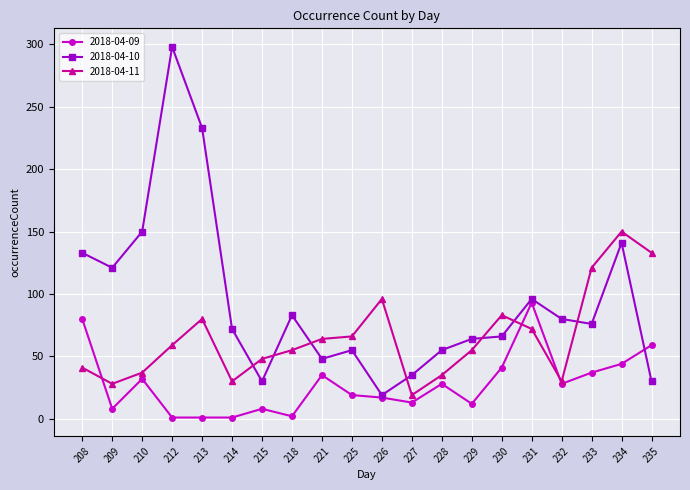

Which series changed the most between 213 and 228?

2018-04-10